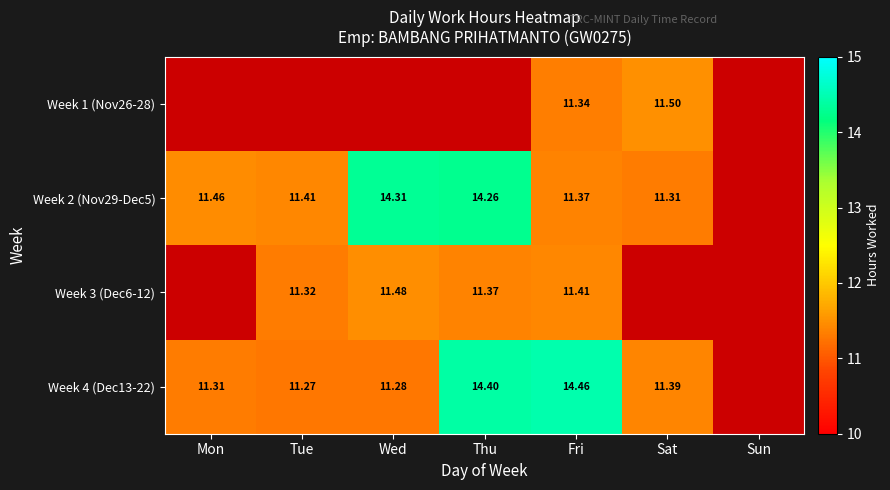

Is the value of Week 4 (Dec13-22) at Sat greater than the value of Week 2 (Nov29-Dec5) at Thu?

No